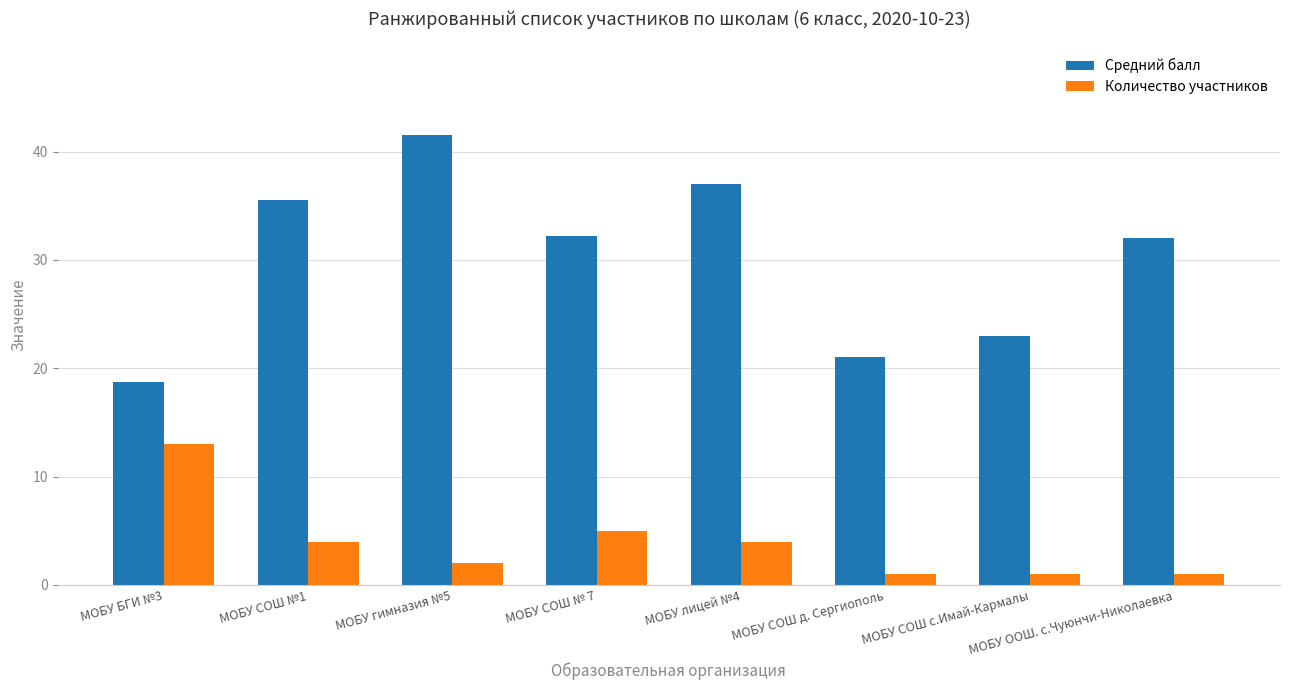

What is the total value across all series at МОБУ СОШ №1?

39.5